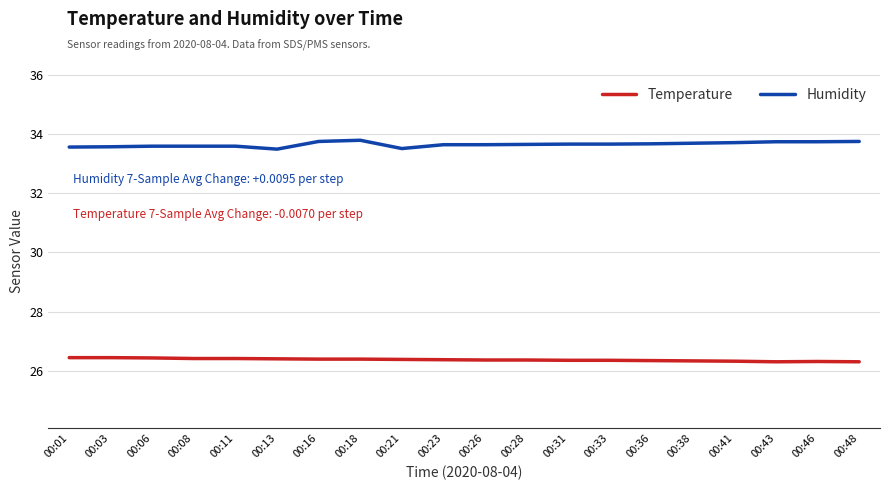

Count the Humidity values in the range 33 to 34.

20